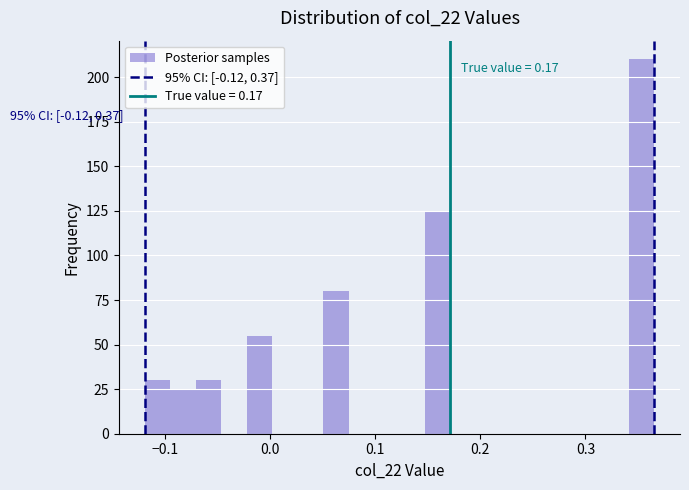

Read against the x-axis, roughly where is the centre of the tallest bar?

0.35